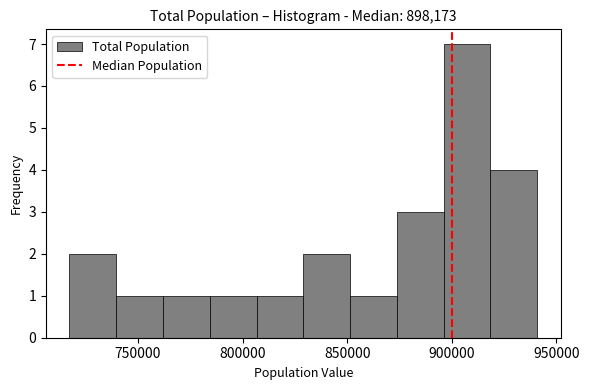

Reading left to right, list every bar in this chart as the range it spans on the x-axis followed by its height. Neither the bar edges nor the heights are printed on the chart, so give them approximately, as read against the axes.

715000 to 740000: 2
740000 to 760000: 1
760000 to 785000: 1
785000 to 805000: 1
805000 to 830000: 1
830000 to 850000: 2
850000 to 875000: 1
875000 to 895000: 3
895000 to 920000: 7
920000 to 940000: 4